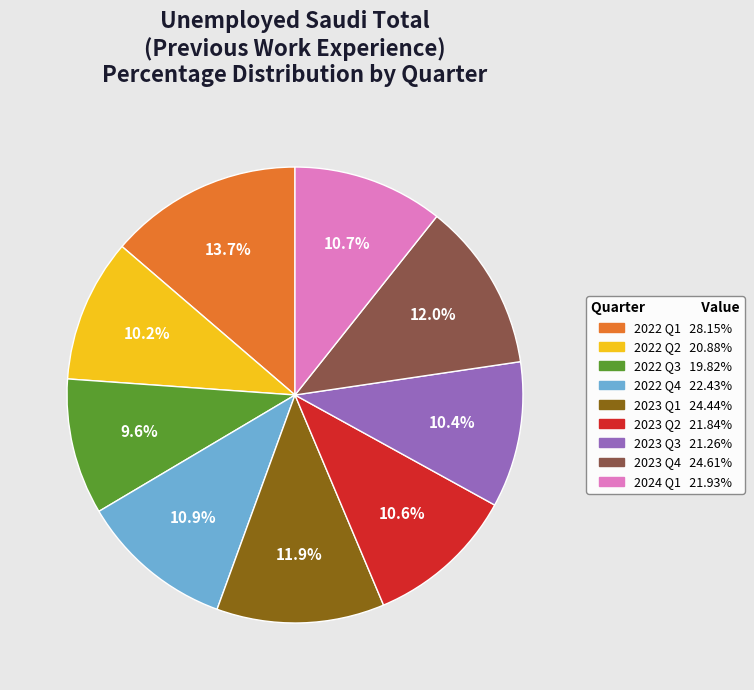

Which has a higher value, 2022 Q3 or 2022 Q2?

2022 Q2